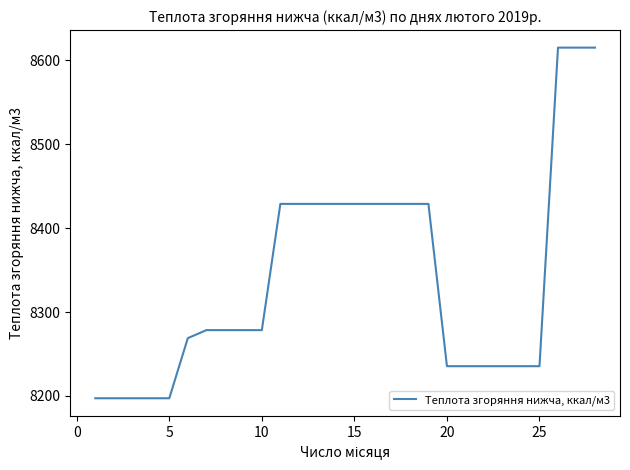

Reading left to right, transcribe all the data shown in this chart.

8197.2	8197.2	8197.2	8197.2	8197.2	8268.8	8278.4	8278.4	8278.4	8278.4	8428.9	8428.9	8428.9	8428.9	8428.9	8428.9	8428.9	8428.9	8428.9	8235.4	8235.4	8235.4	8235.4	8235.4	8235.4	8615.2	8615.2	8615.2